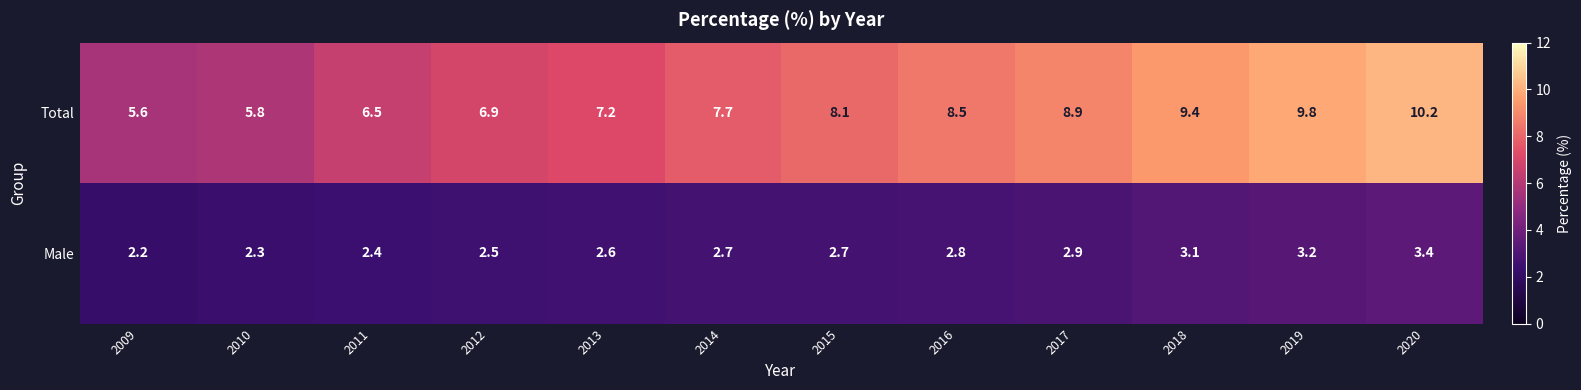

What is the average value of the Total series?

7.9